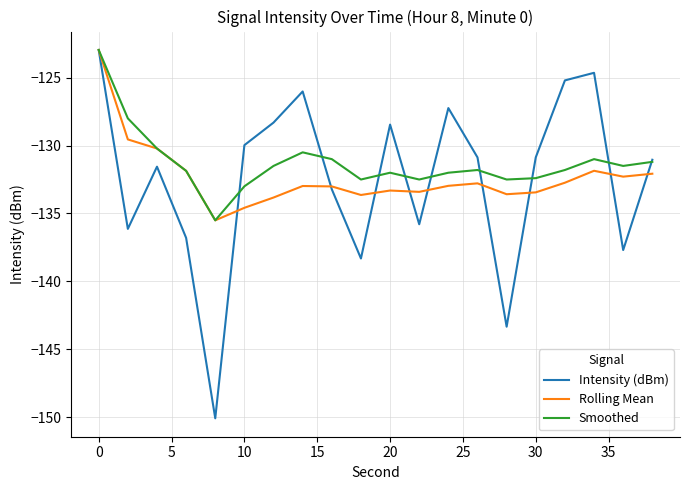

What is the maximum value shown in the chart?

-123.0